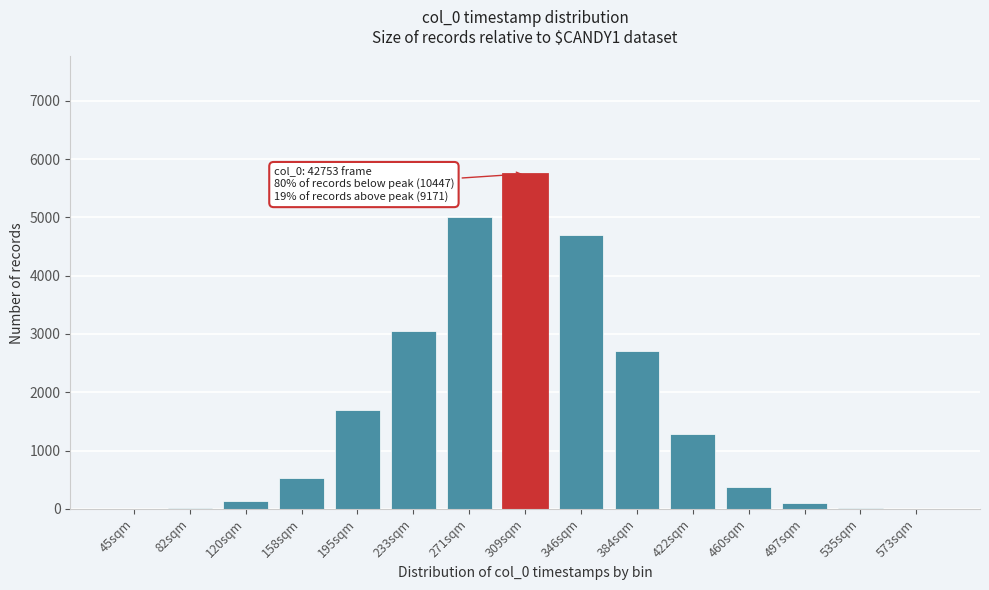

What is the change in value from 309sqm to 422sqm?

-4463